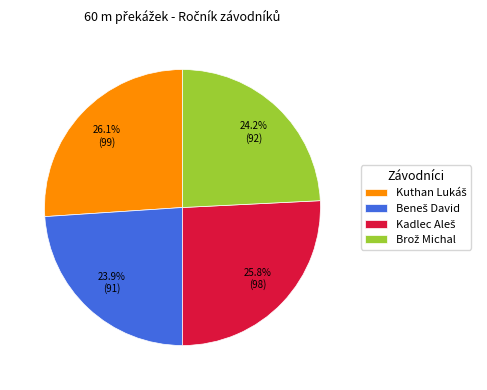

Is there a majority slice in this chart?

No